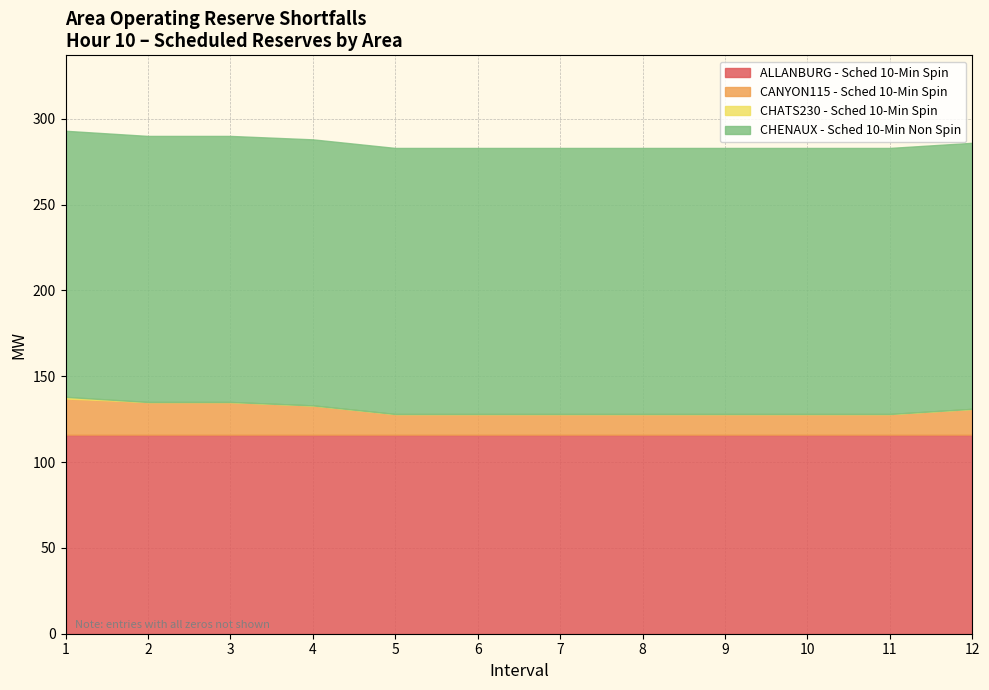

How many series are shown in this chart?

4